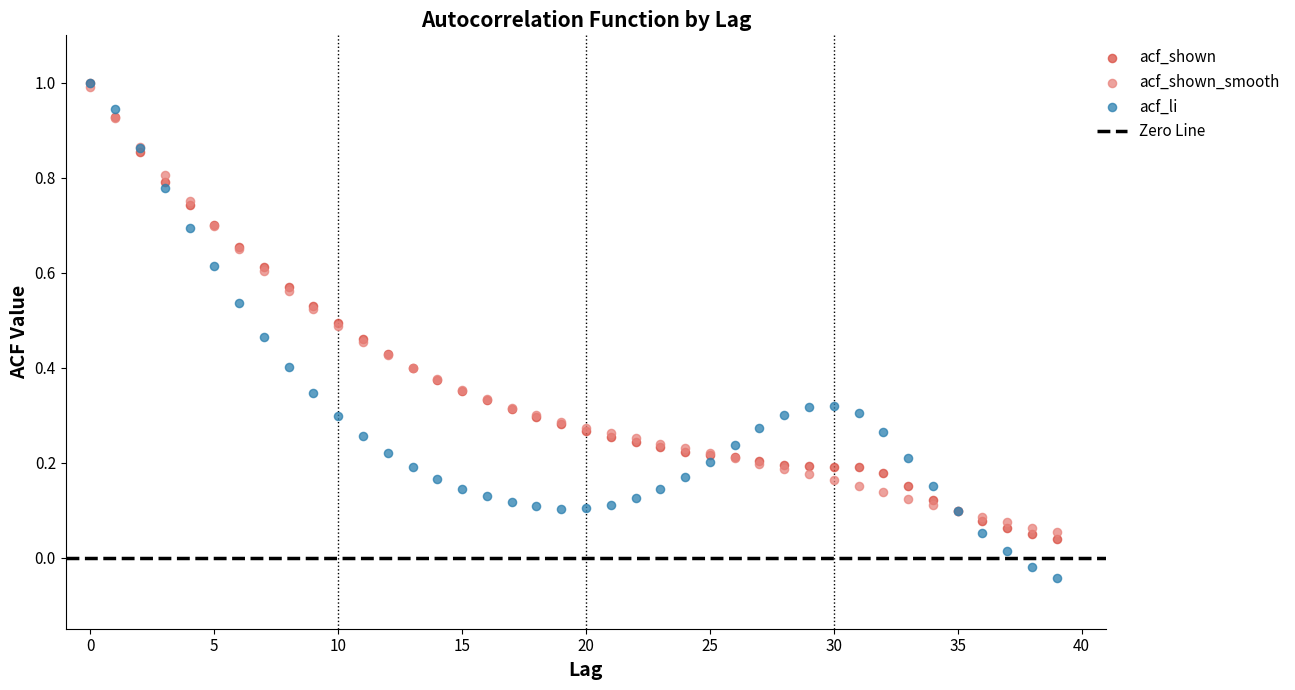

Which series has the widest spread of Y values?

acf_li